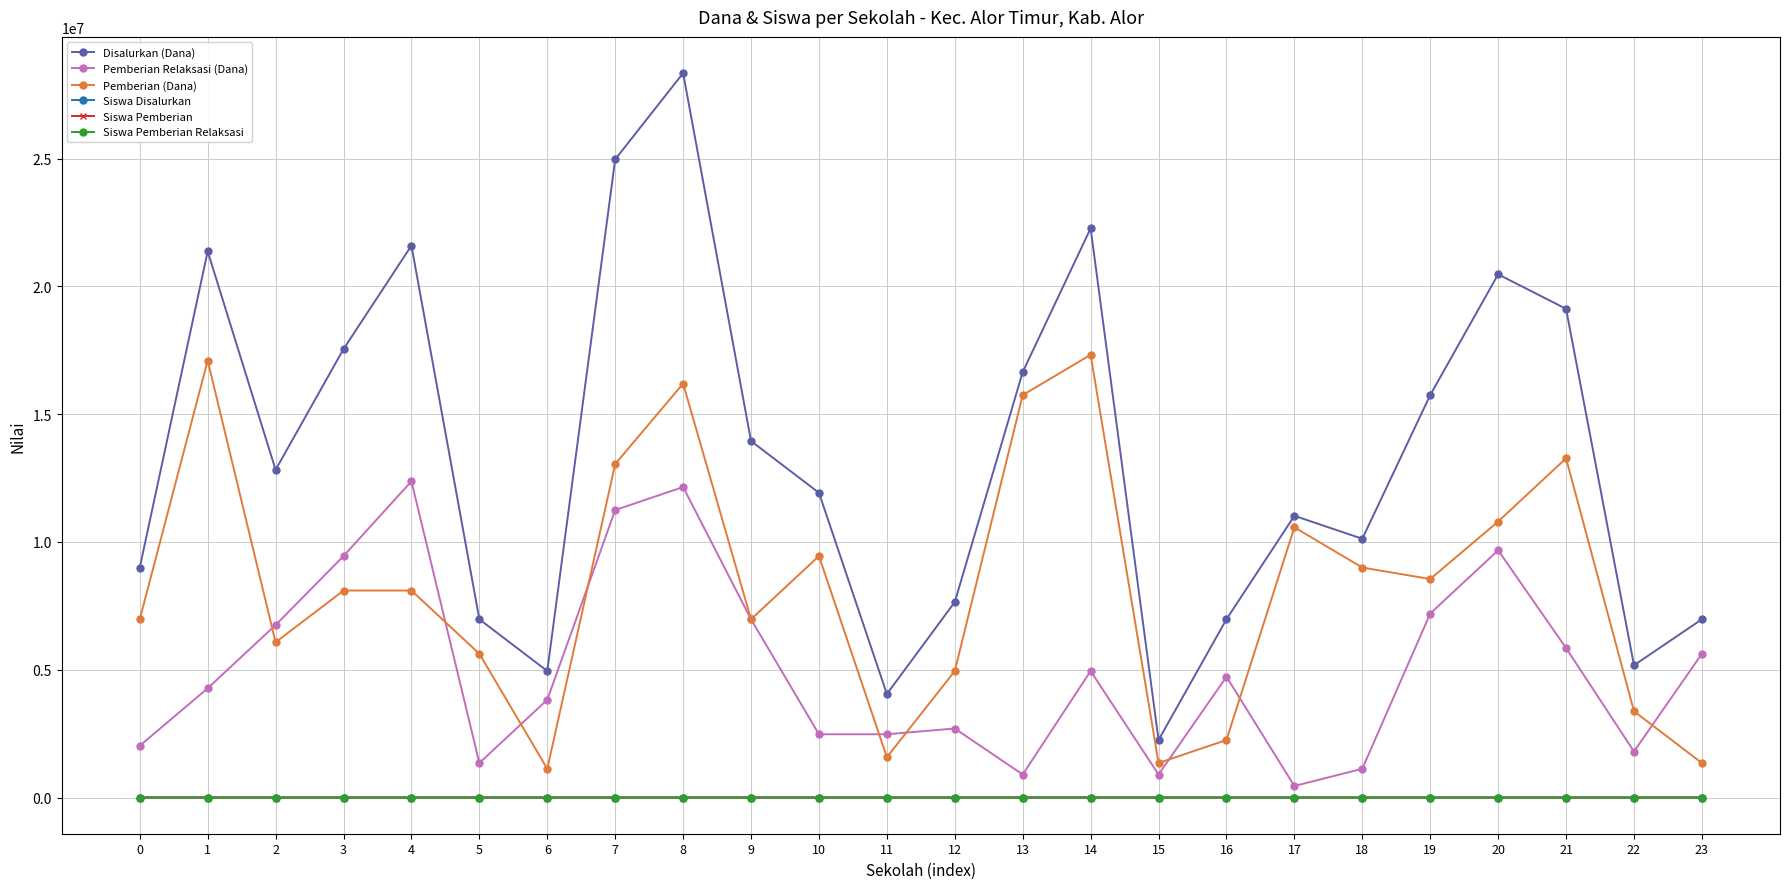

Read the Siswa Disalurkan value at 4, to the nearest 5.

60